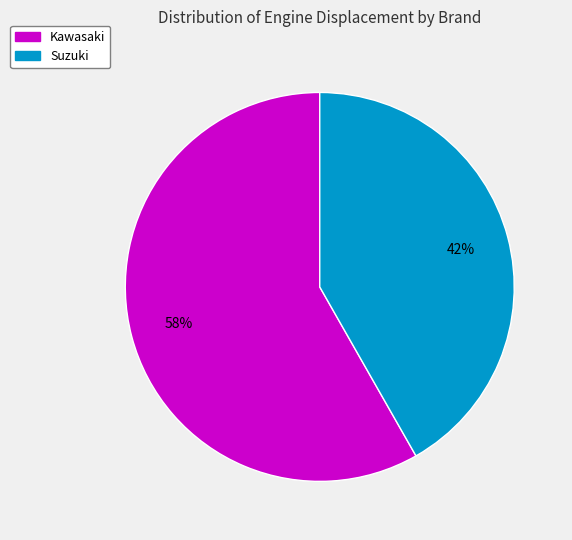

To the nearest percent, what is the difference between the largest and smallest slice percentages?

16%